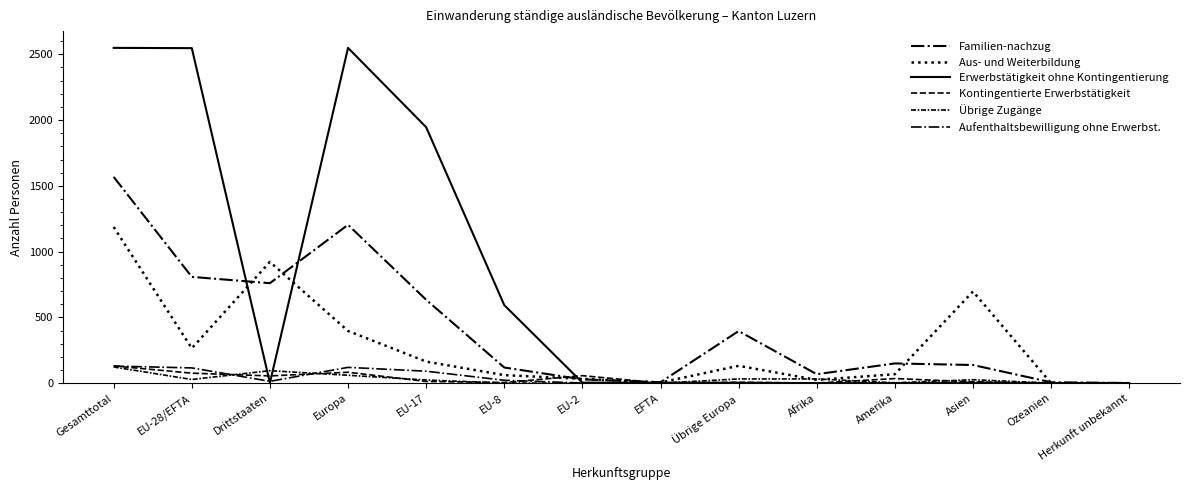

How many lines are shown in the chart?

6